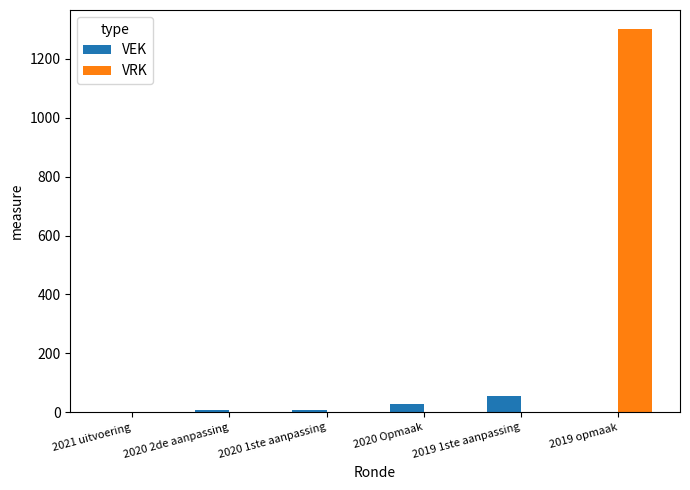

How many groups of bars are there?

6